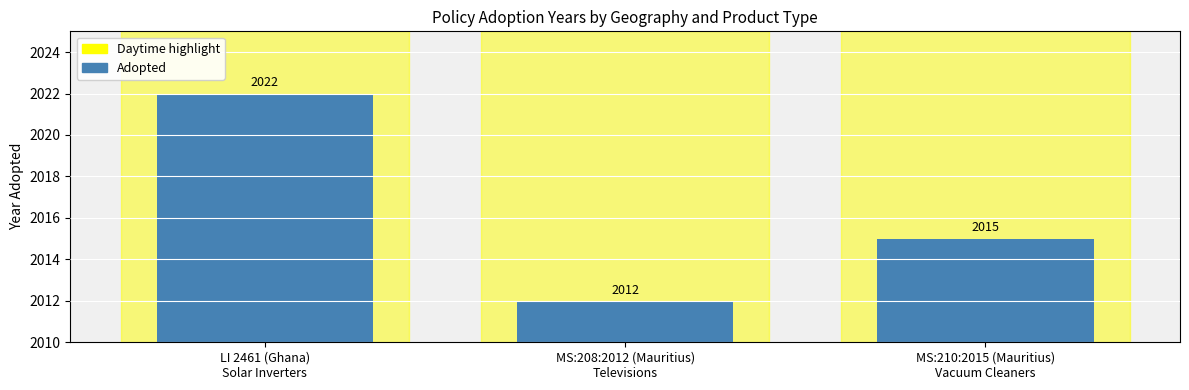

Between MS:210:2015 (Mauritius)
Vacuum Cleaners and MS:208:2012 (Mauritius)
Televisions, which is larger?

MS:210:2015 (Mauritius)
Vacuum Cleaners